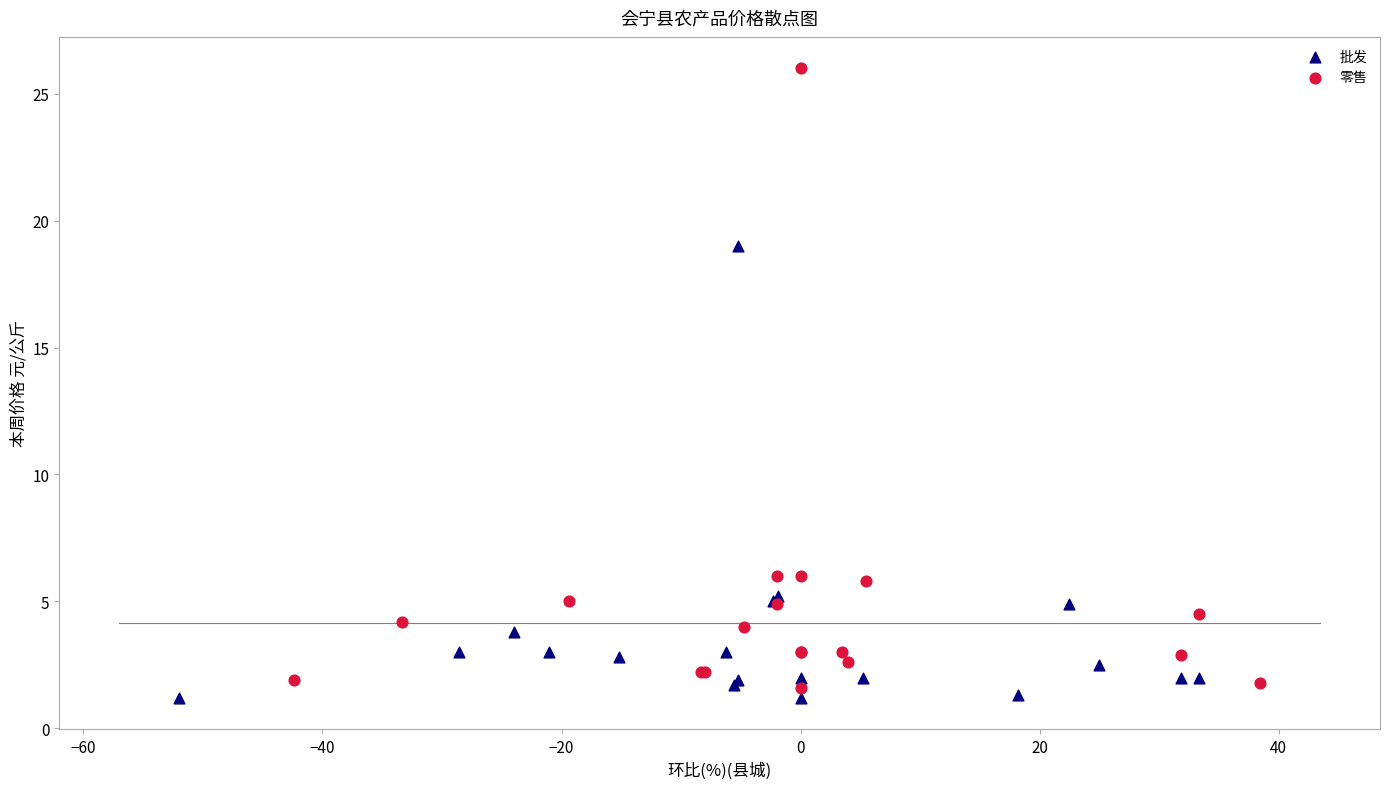

Which series has the largest Y range (max minus min)?

零售